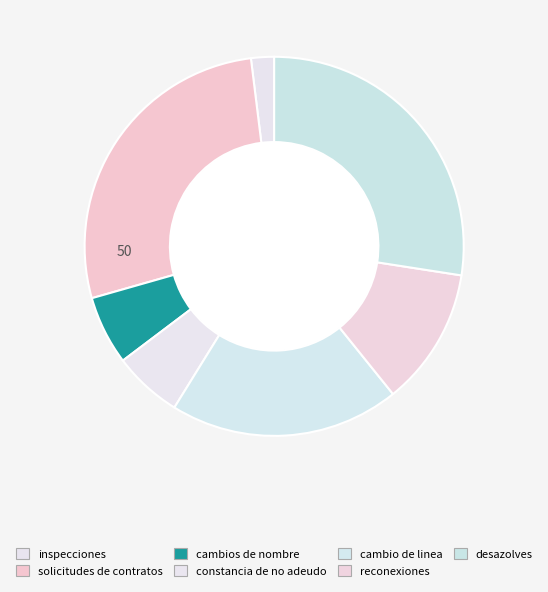

Approximately how many times larger is the value at solicitudes de contratos compared to desazolves?

1.0